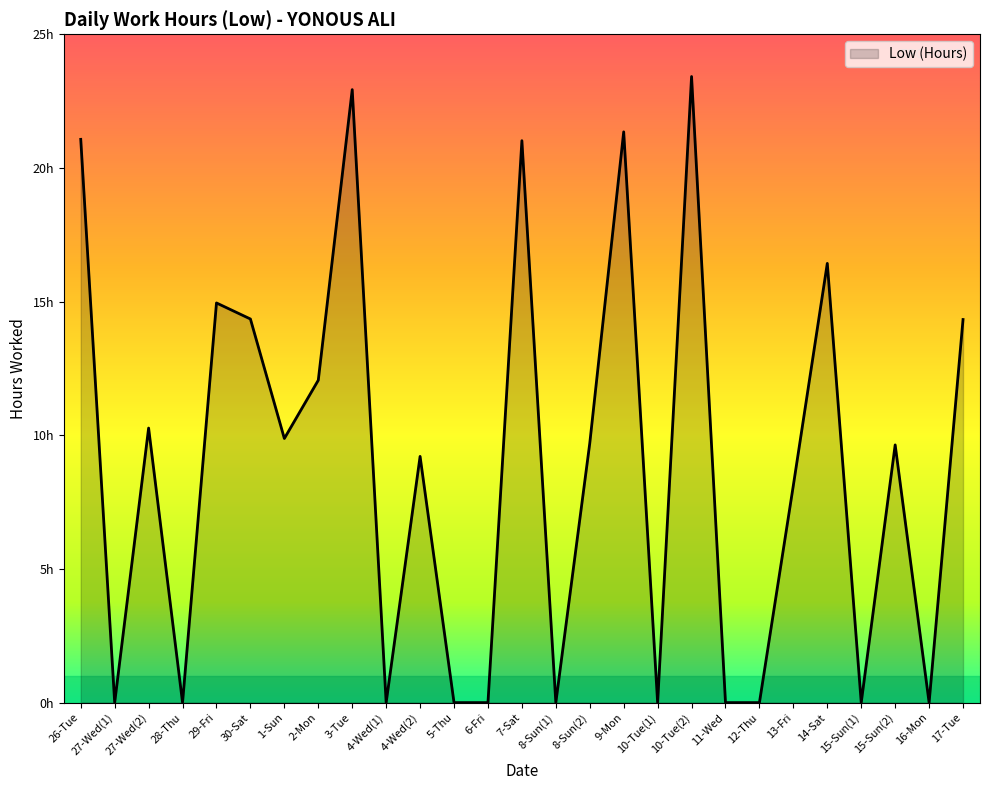

The chart shows a value of 0.0 at 11-Wed. True or false?

True